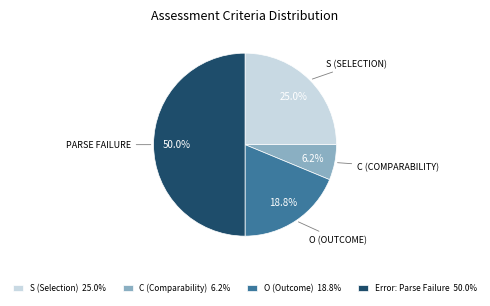

Combined, do PARSE FAILURE and S (SELECTION) account for over 50%?

Yes